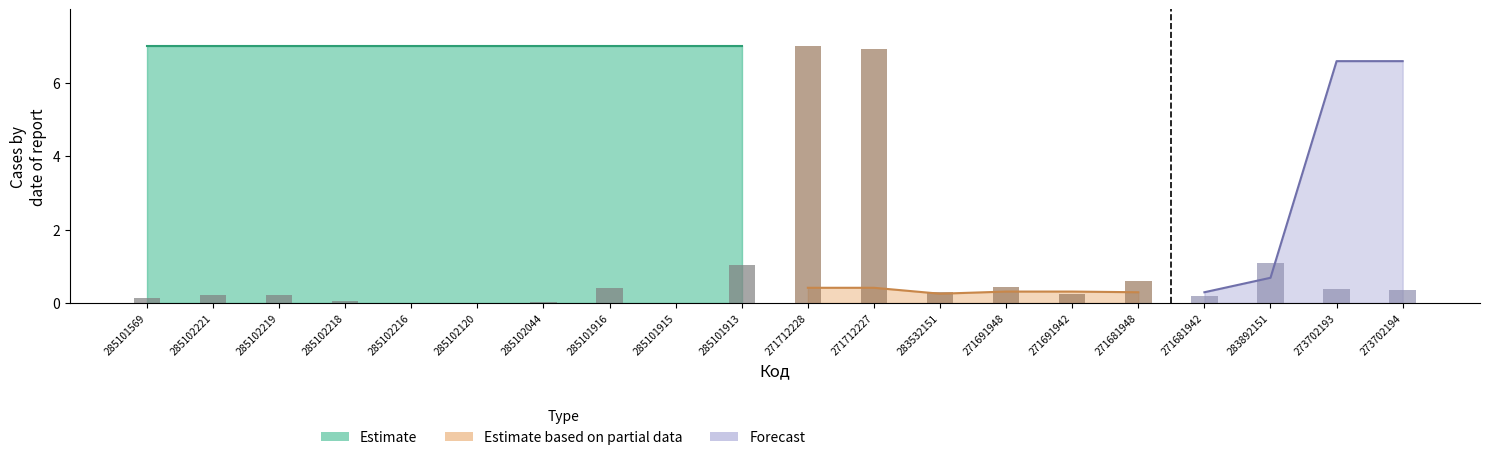

True or false: the data shows 0.4 at 285101913.

False